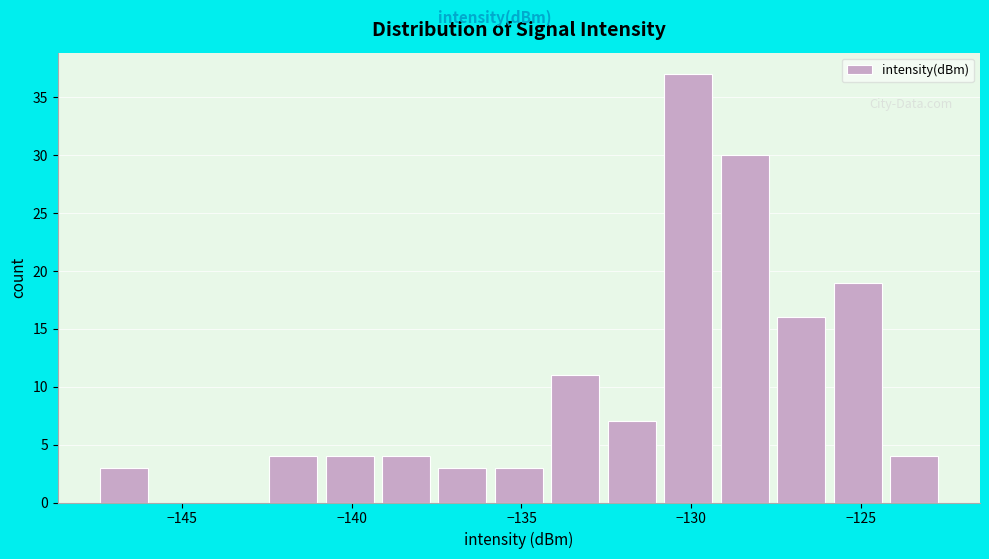

Read against the x-axis, roughly where is the centre of the tallest bar?

-130.0